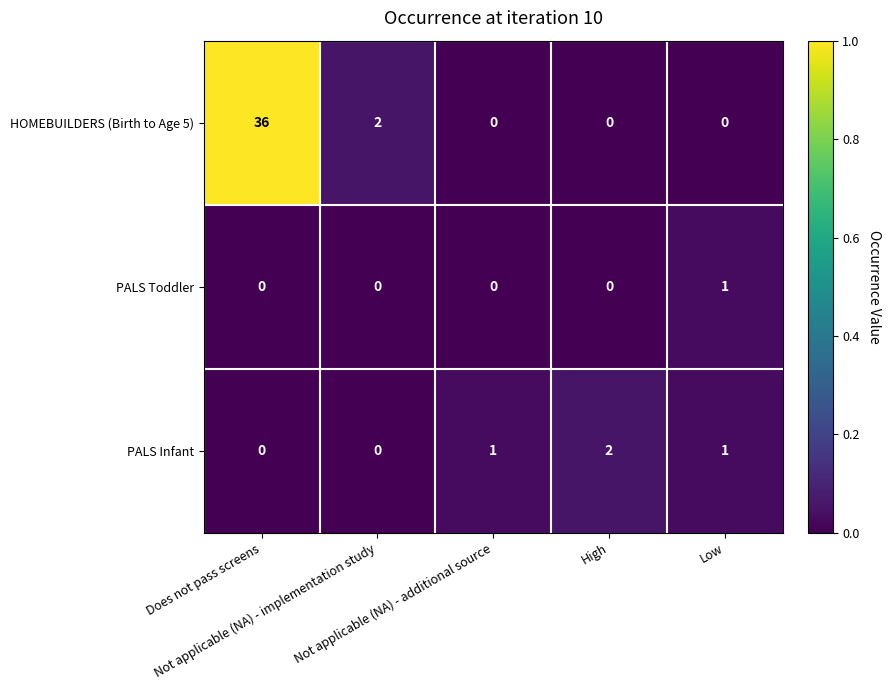

Which series has the widest spread of values?

HOMEBUILDERS (Birth to Age 5)